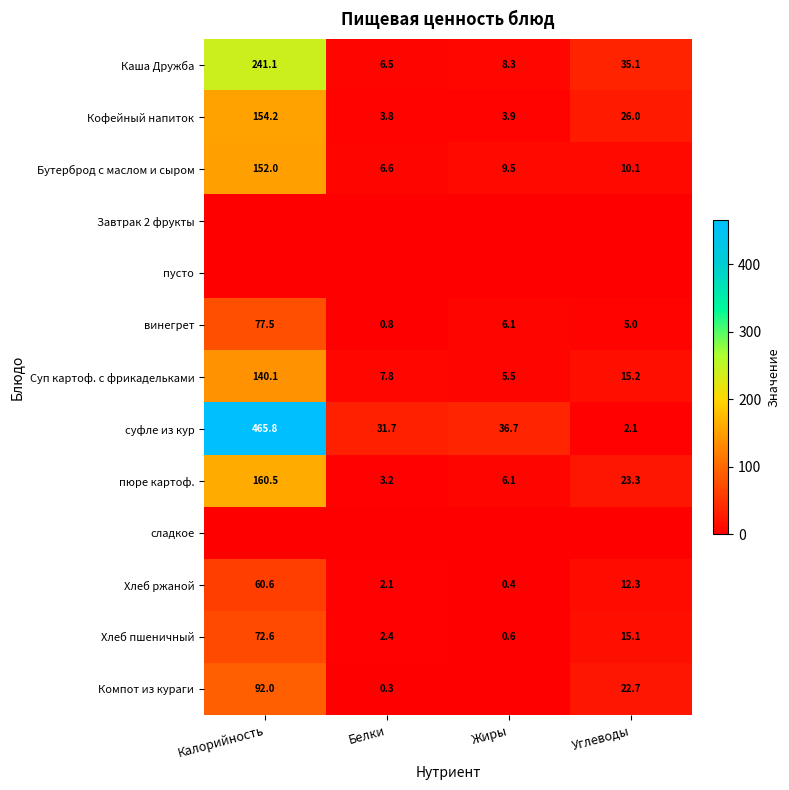

The value of Суп картоф. с фрикадельками at Калорийность is 140.1. True or false?

True